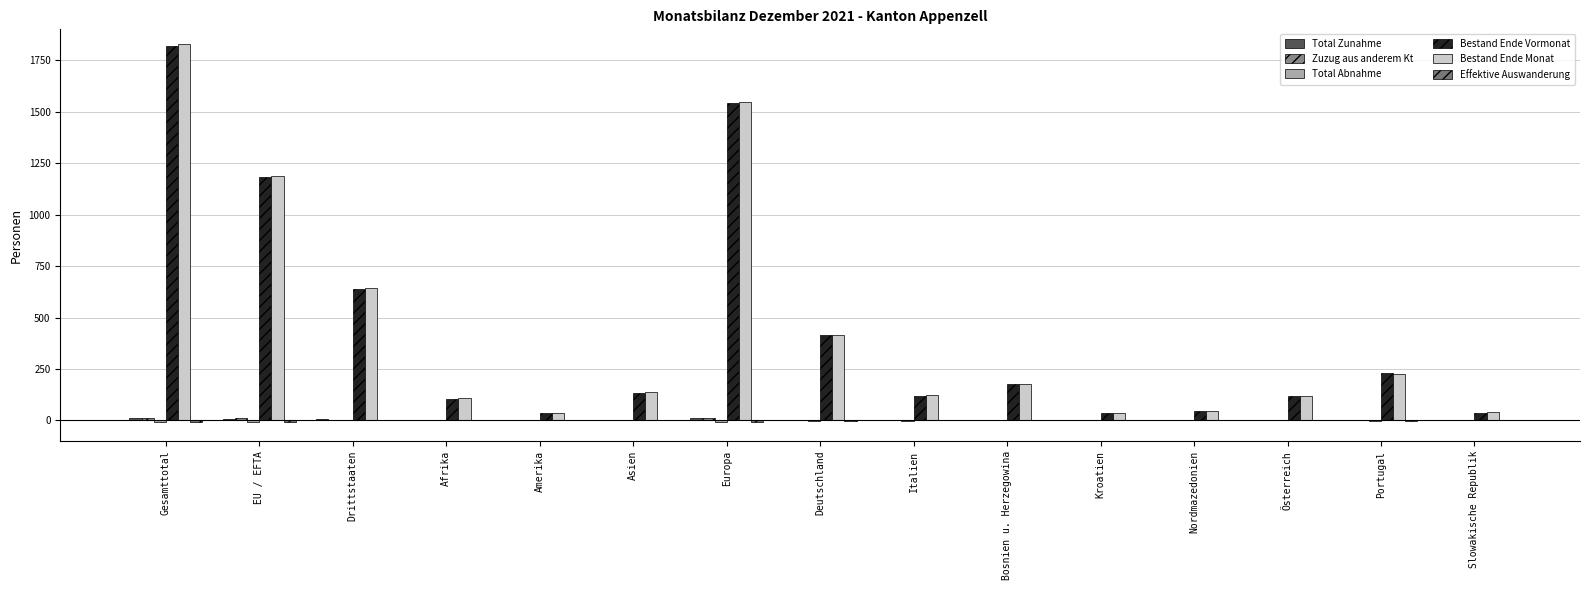

Is the value of Total Zunahme at Amerika greater than the value of Effektive Auswanderung at Afrika?

No